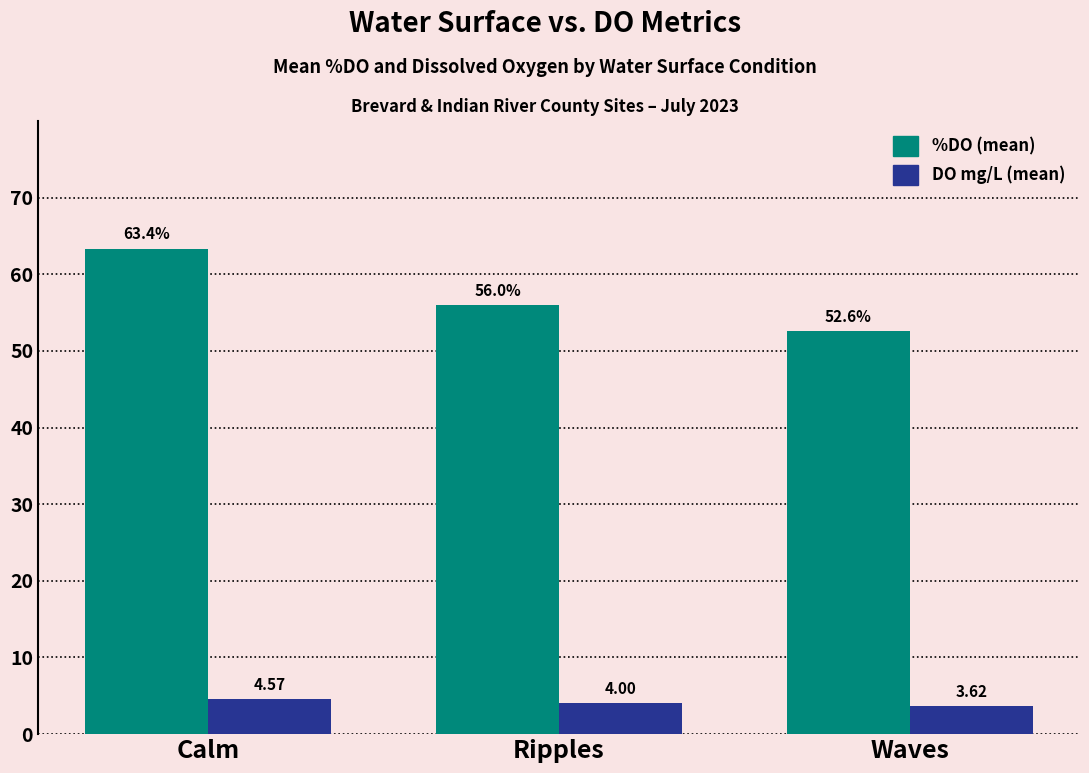

Which label corresponds to the largest value in the chart?

Calm